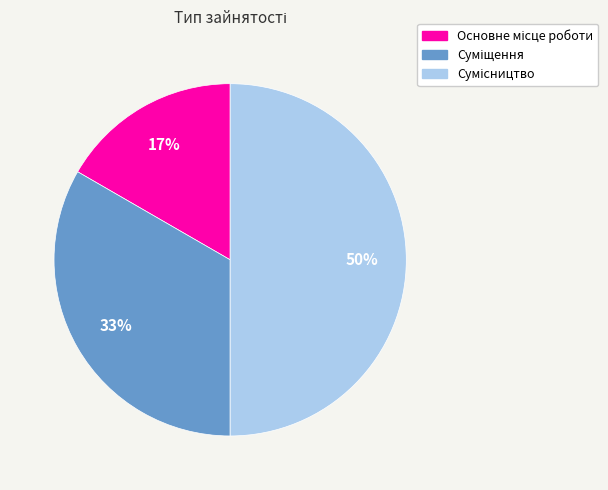

To the nearest percent, what is the average slice percentage?

33%